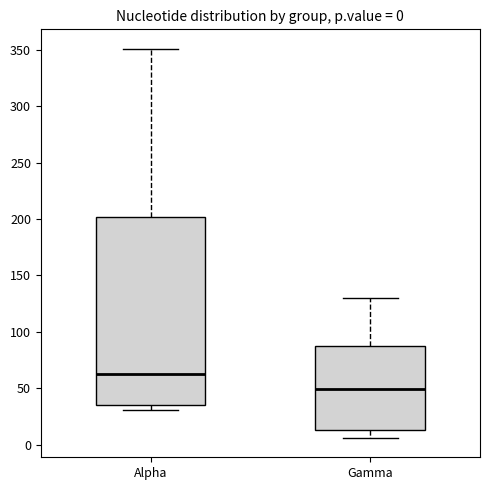

Comparing the boxes themselves (not the whiskers), which one is the tallest?

Alpha